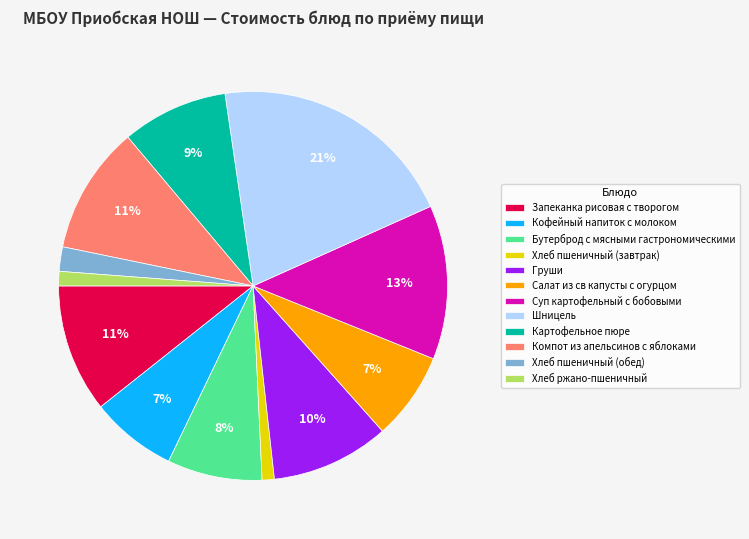

To the nearest percent, what is the average slice percentage?

8%